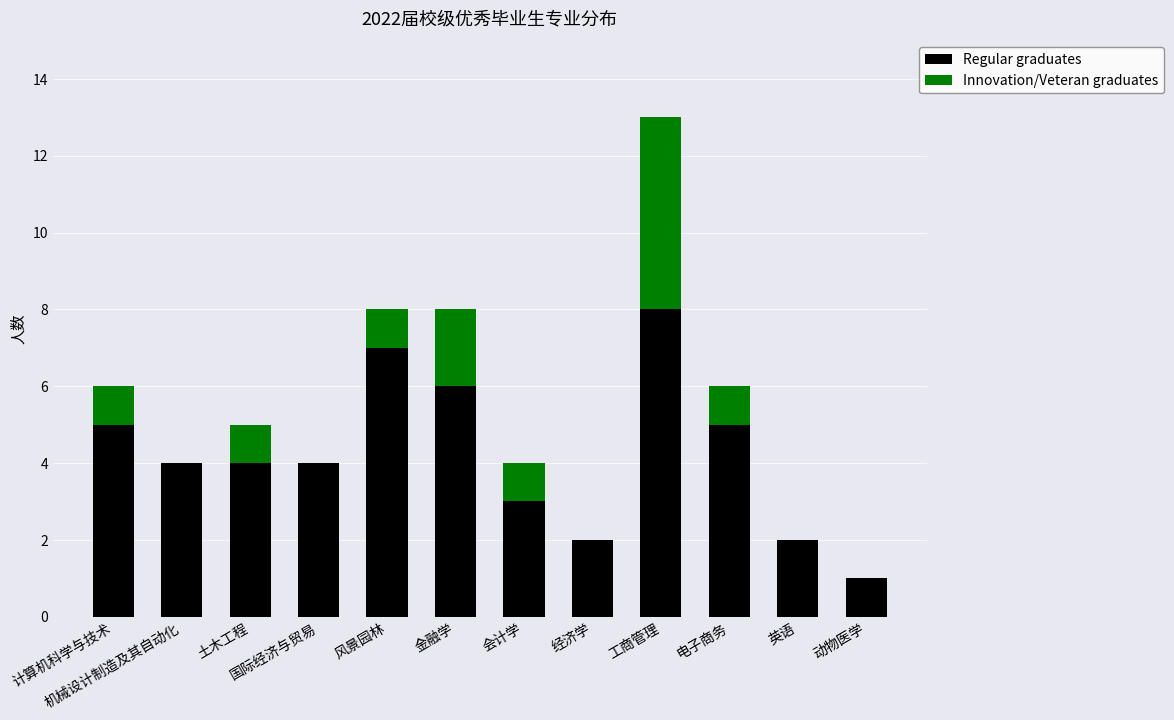

Is it true that Regular graduates equals 4 at 土木工程?

True